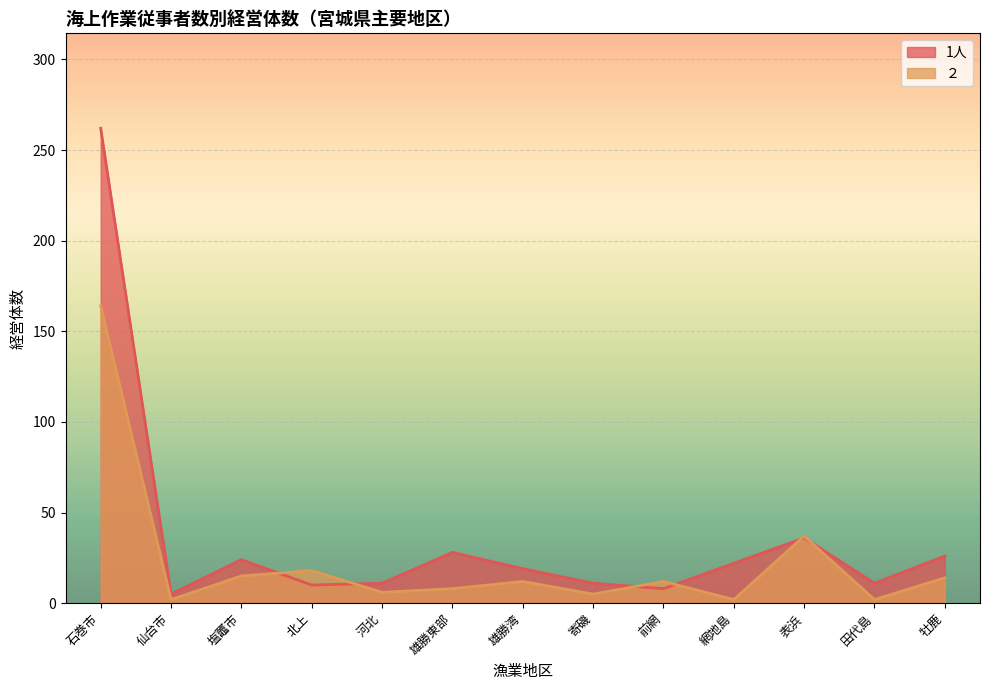

At which category does ２ reach its first local peak?

北上